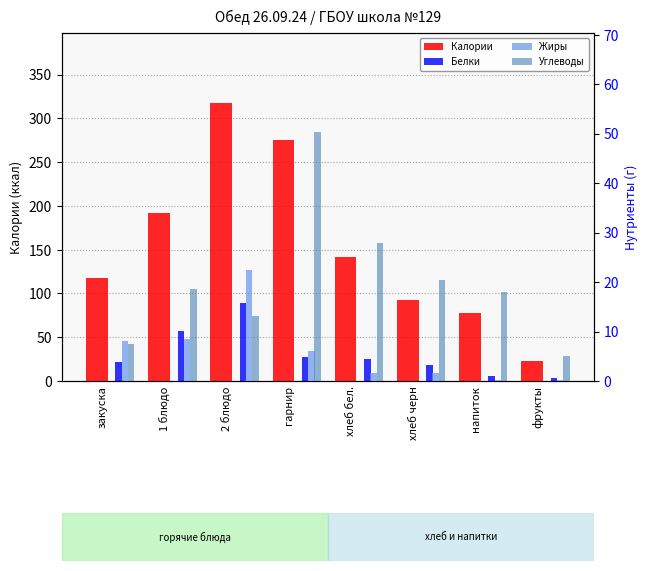

Between гарнир and фрукты, which series saw the biggest shift?

Калории